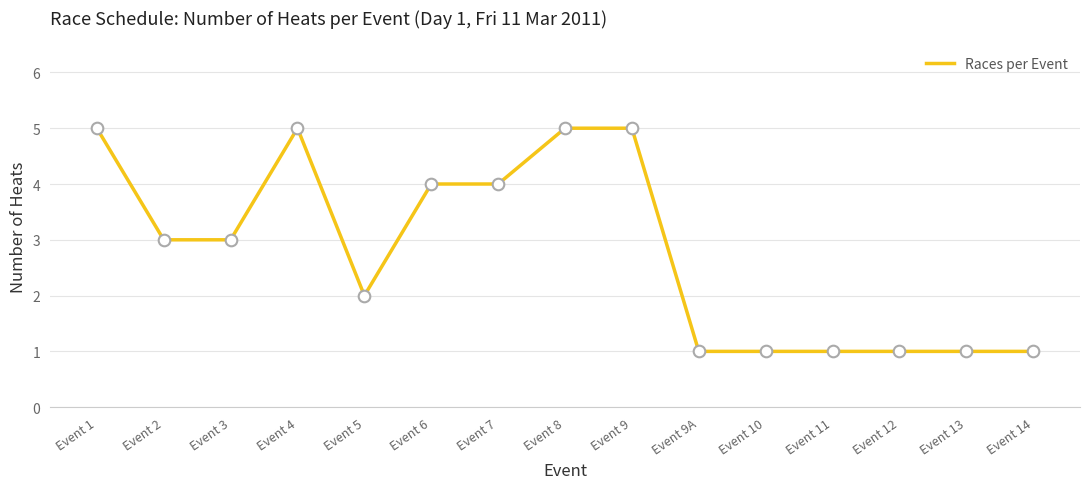

Between Event 7 and Event 5, which is larger?

Event 7